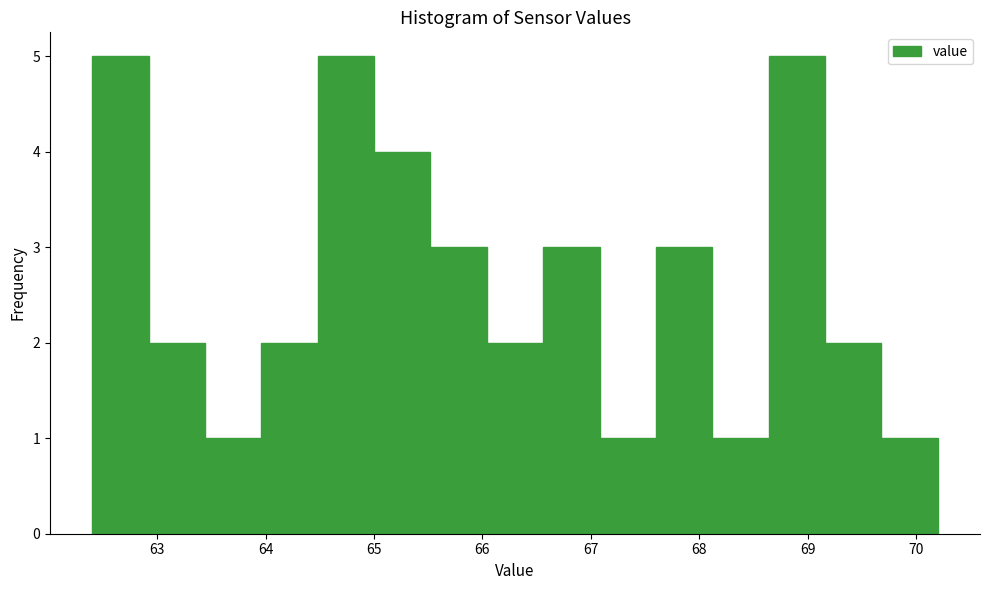

Reading left to right, list every bar in this chart as the range it spans on the x-axis followed by its height. Neither the bar edges nor the heights are printed on the chart, so give them approximately, as read against the axes.

62.40 to 62.92: 5
62.92 to 63.44: 2
63.44 to 63.96: 1
63.96 to 64.48: 2
64.48 to 65.00: 5
65.00 to 65.52: 4
65.52 to 66.04: 3
66.04 to 66.56: 2
66.56 to 67.08: 3
67.08 to 67.60: 1
67.60 to 68.12: 3
68.12 to 68.64: 1
68.64 to 69.16: 5
69.16 to 69.68: 2
69.68 to 70.20: 1